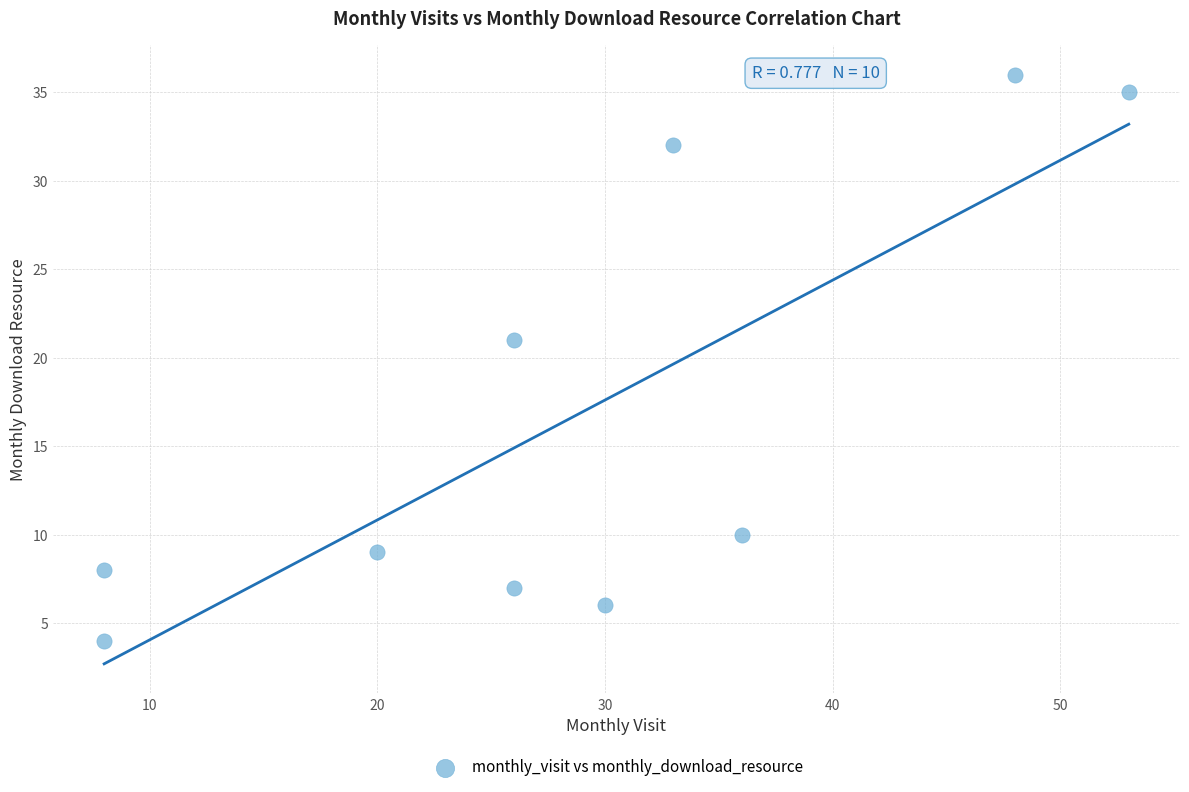

What Y value in the scatter plot is closest to 20?

21